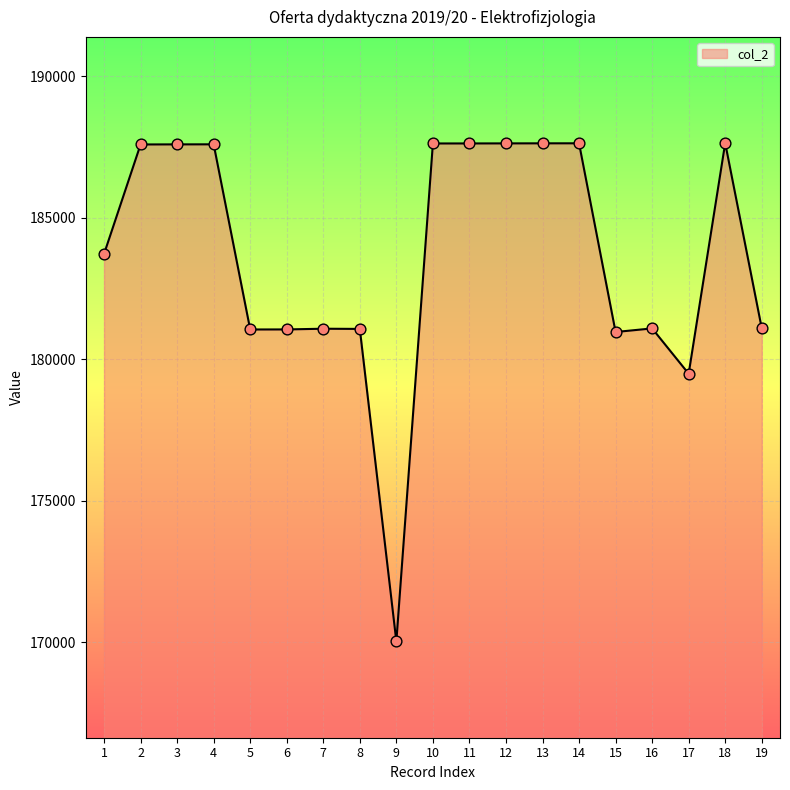

Between 17 and 9, which is larger?

17